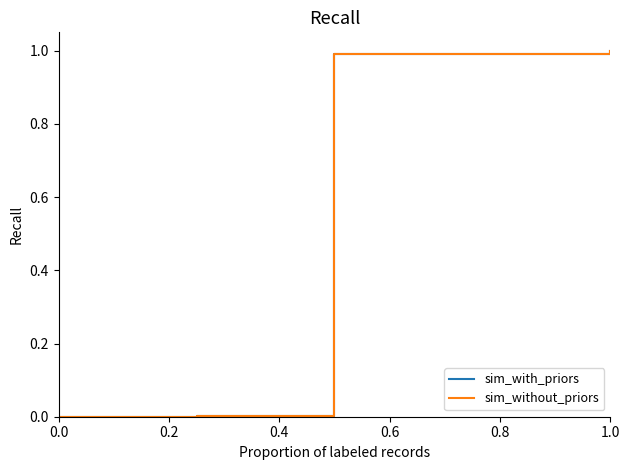

Is this an area chart (filled region under the line)?

No